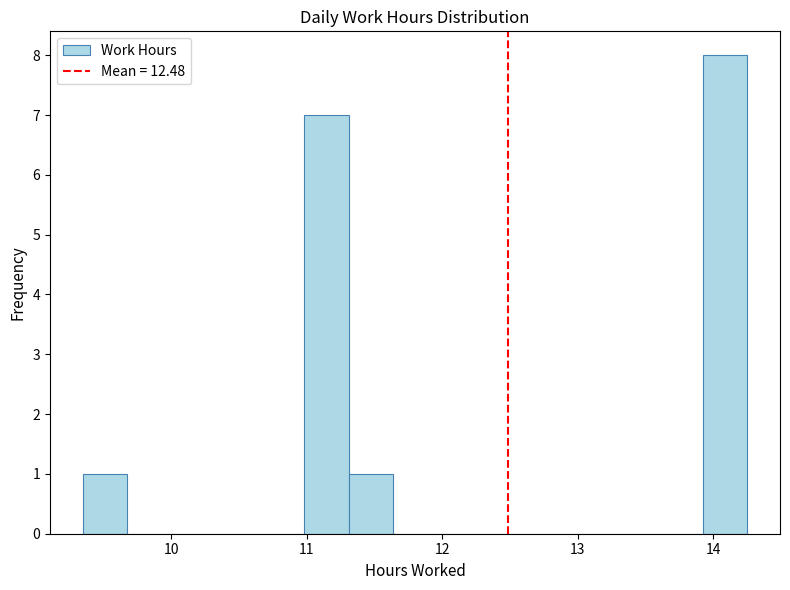

Around what value on the x-axis is the tallest bar? Give the approximate position of its centre, as read against the axis.

14.1